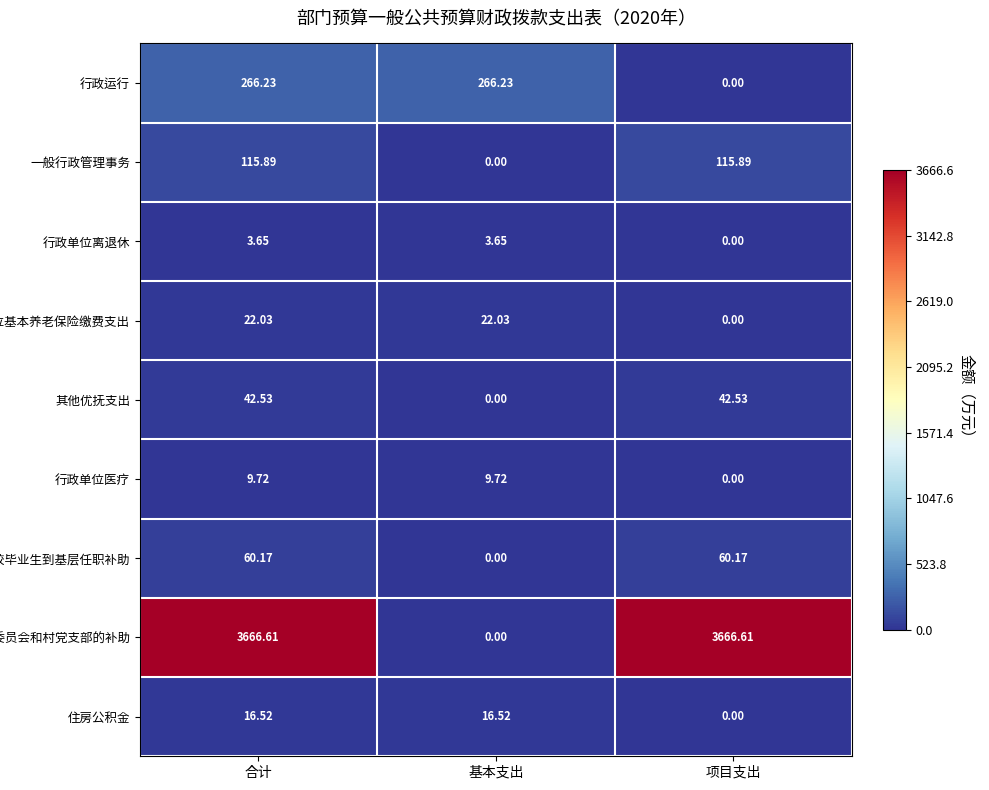

Where does the 一般行政管理事务 series first go above 115?

合计